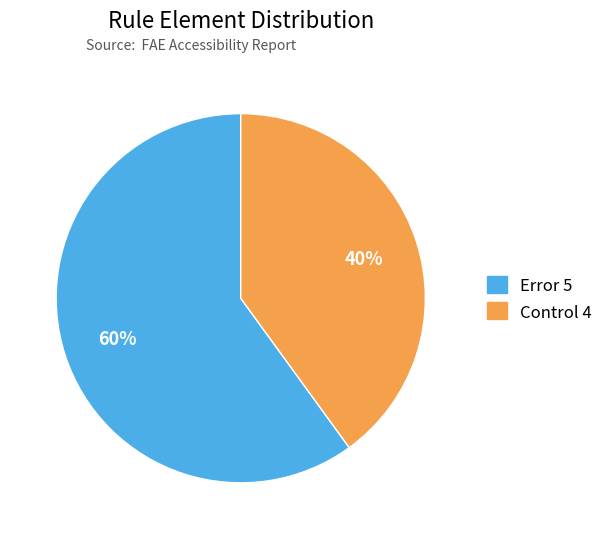

Does any single category account for the majority?

Yes